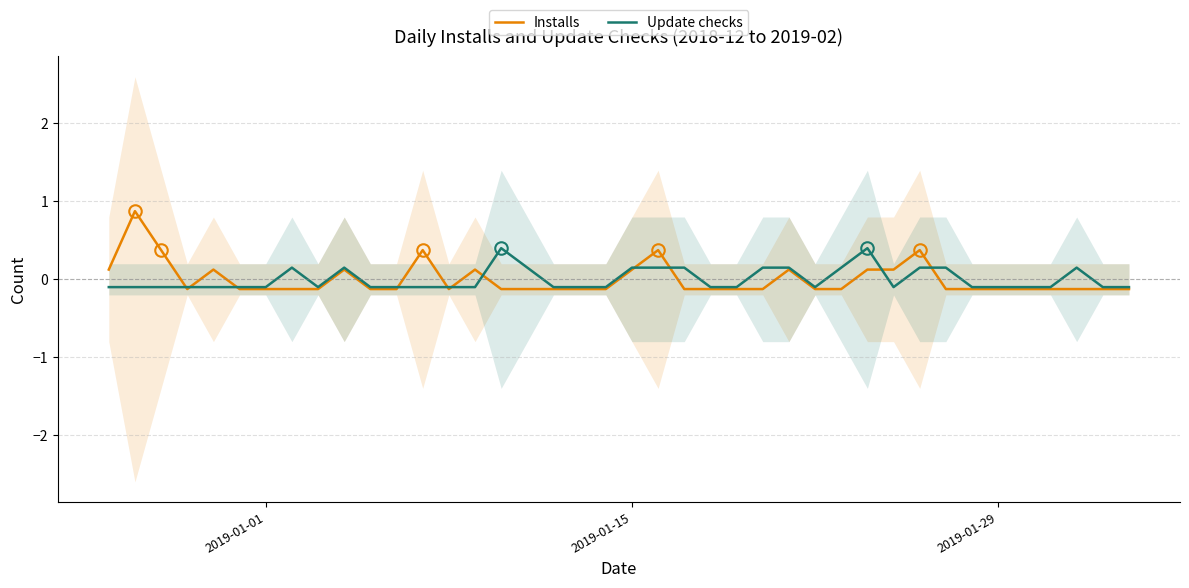

Rank the series by their average value, from lowest to highest.

Update checks, Installs